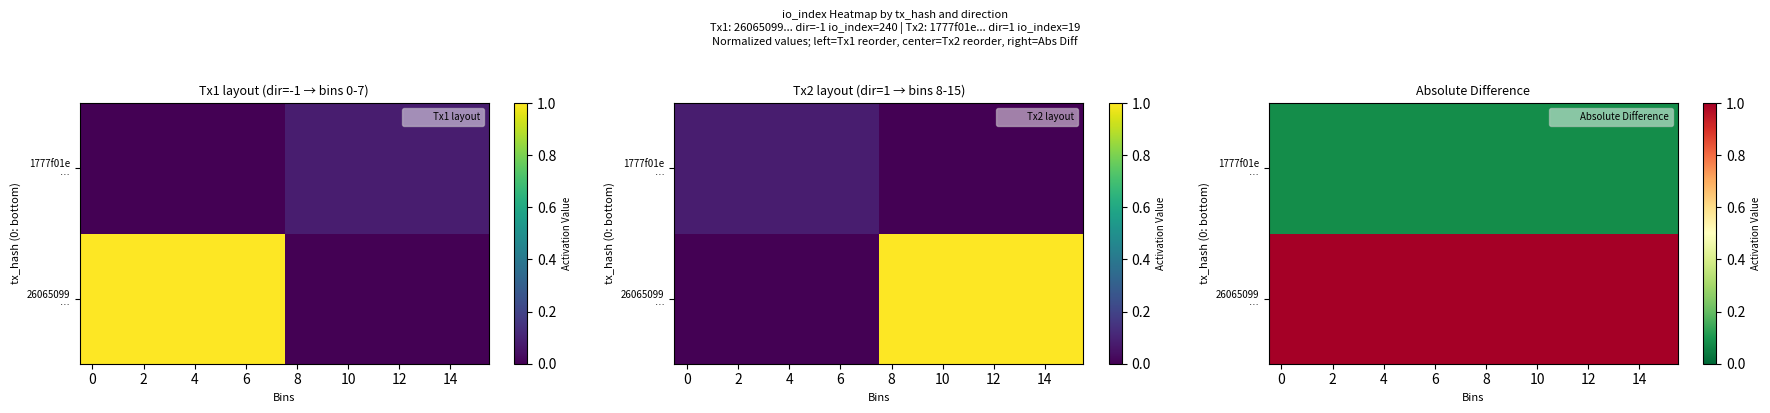

What is the difference between the highest and lowest values at 8?

0.9